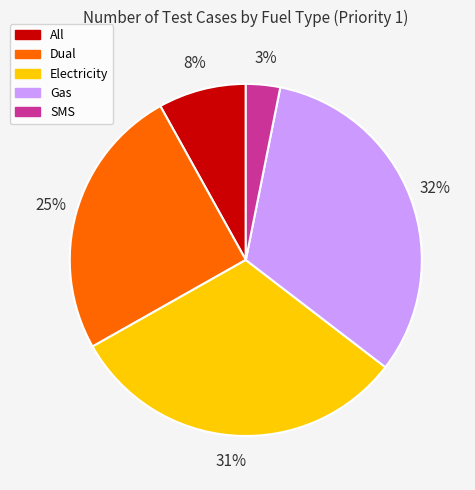

Is the sum of Dual and Gas greater than half?

Yes